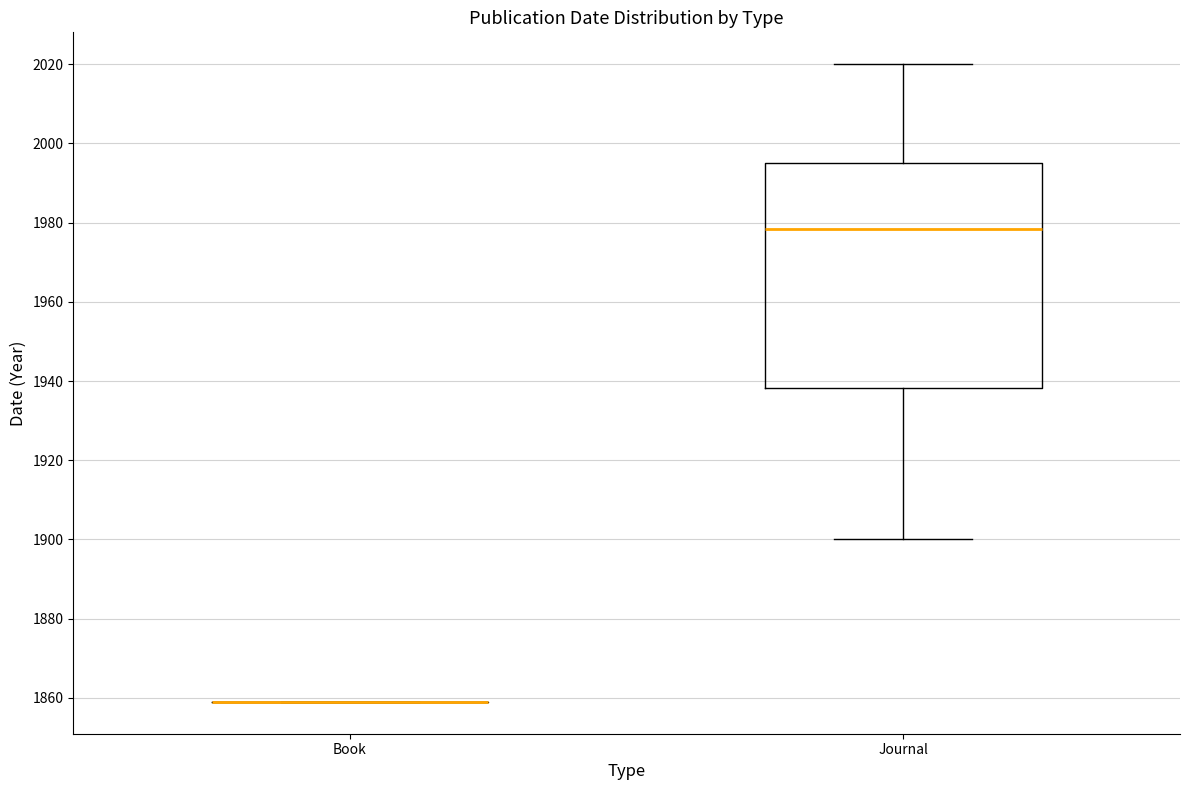

Reading left to right, read every box against the y-axis: the position of its median line, the range the box covers, and the ends of its whiskers. The values are not printed on the chart, so give them approximately, as read against the axis.

Book: box collapsed to a line at 1860, whiskers 1860 to 1860
Journal: median 1978, box 1938 to 1996, whiskers 1900 to 2020